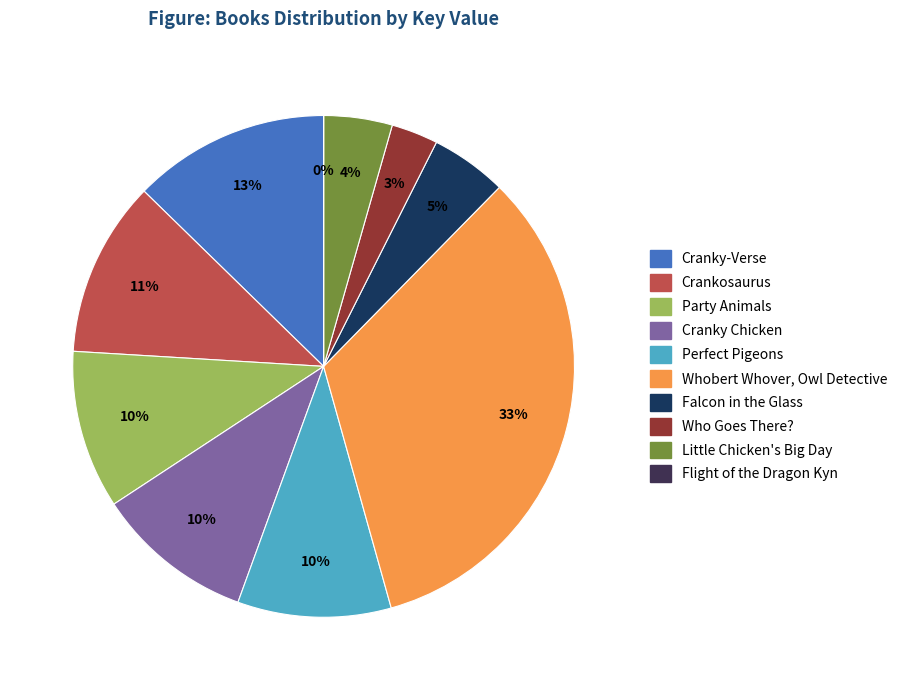

True or false: Who Goes There? accounts for 3% of the total.

True